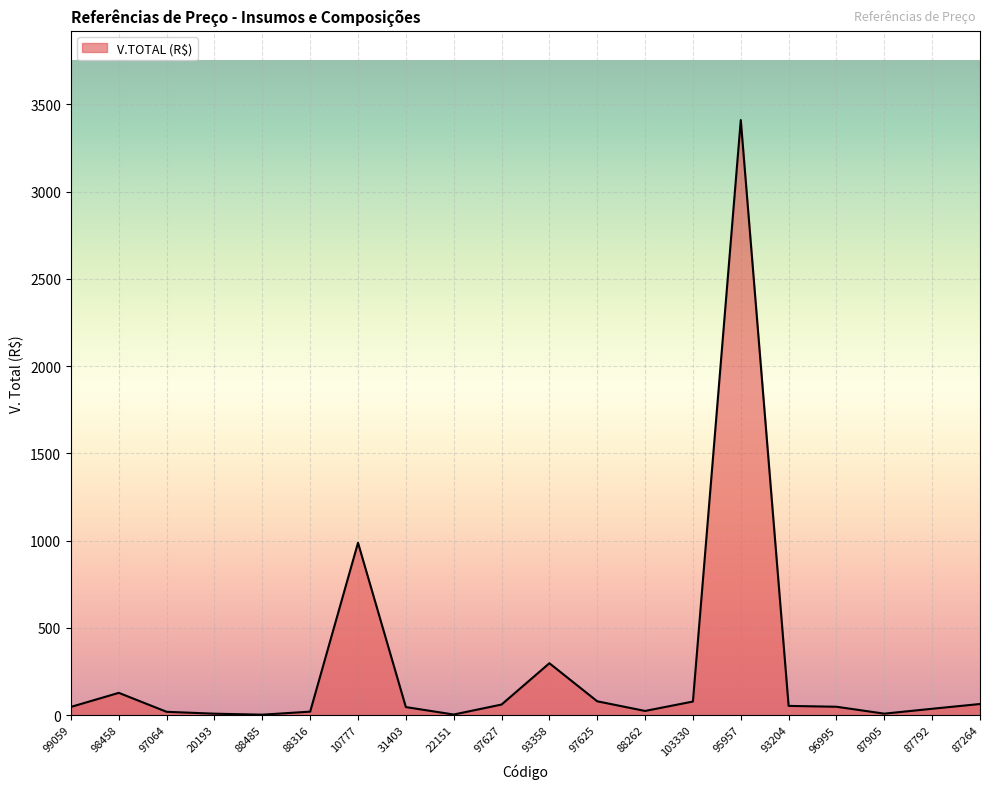

At which label is the value closest to 1706?

10777